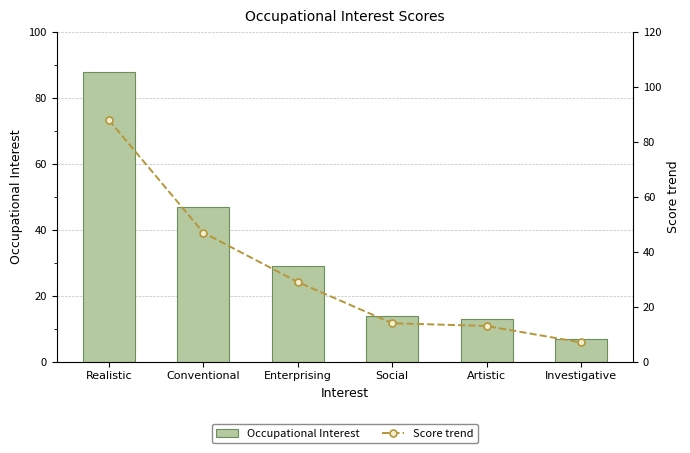

At which category is the sum across all series the highest?

Realistic